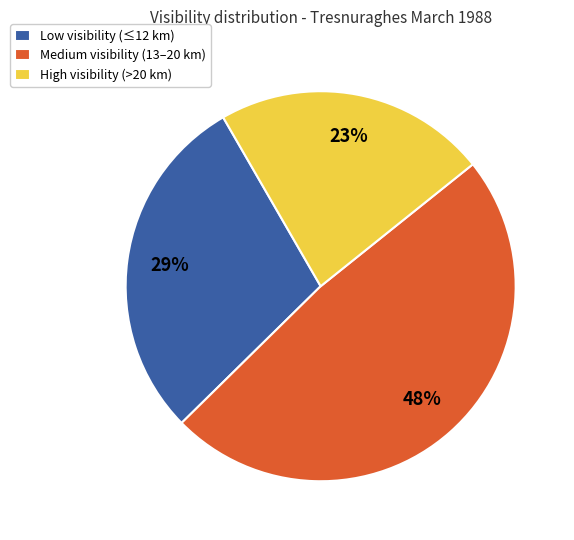

To the nearest percent, what is the average slice percentage?

33%